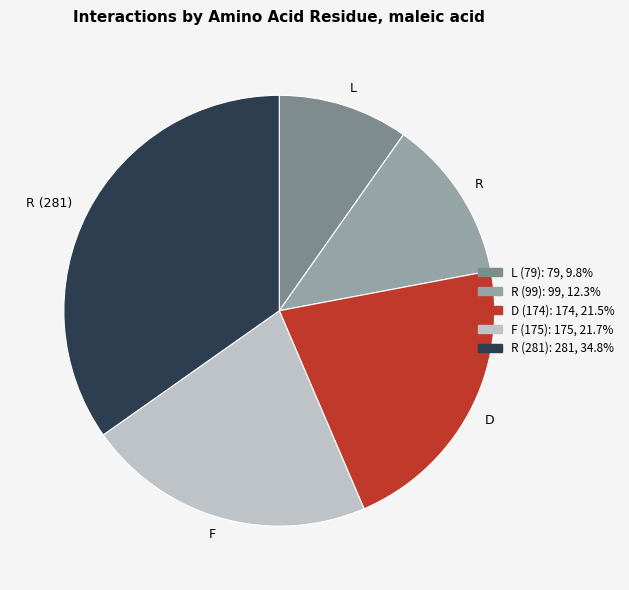

Is there any slice that represents more than half of the pie?

No